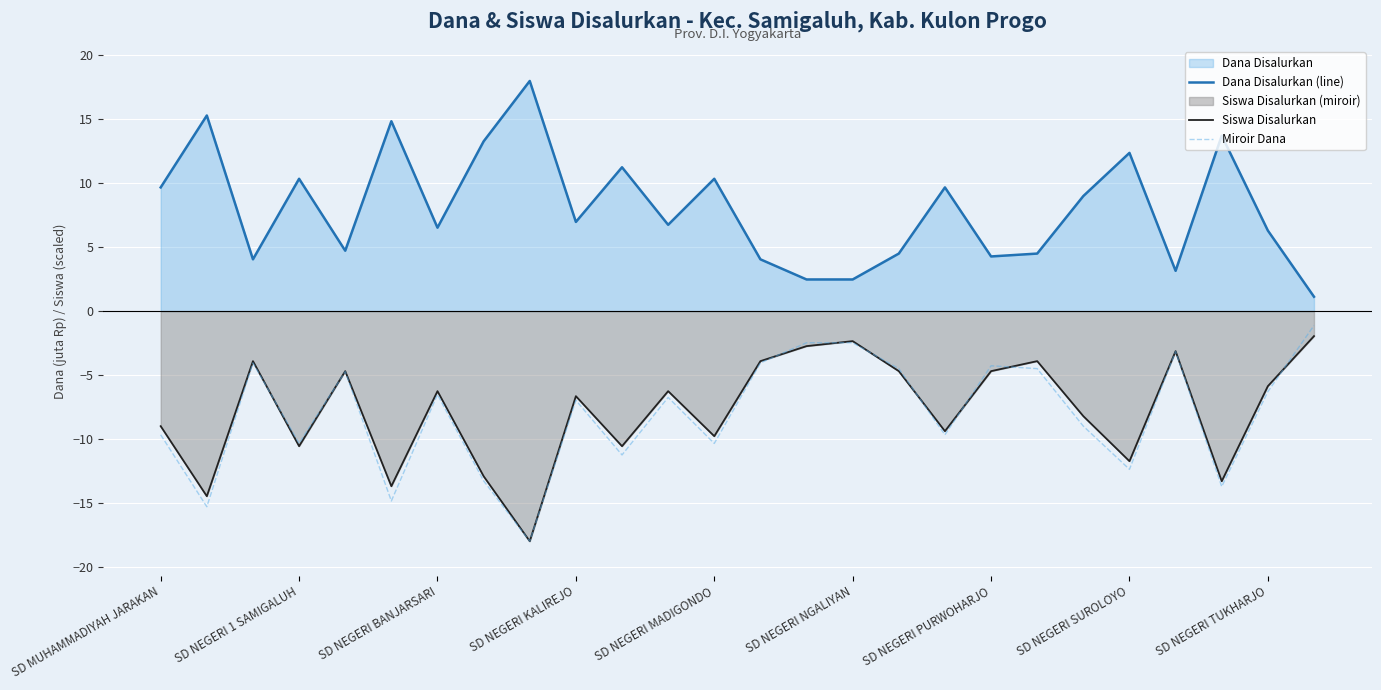

How many lines are shown in the chart?

3